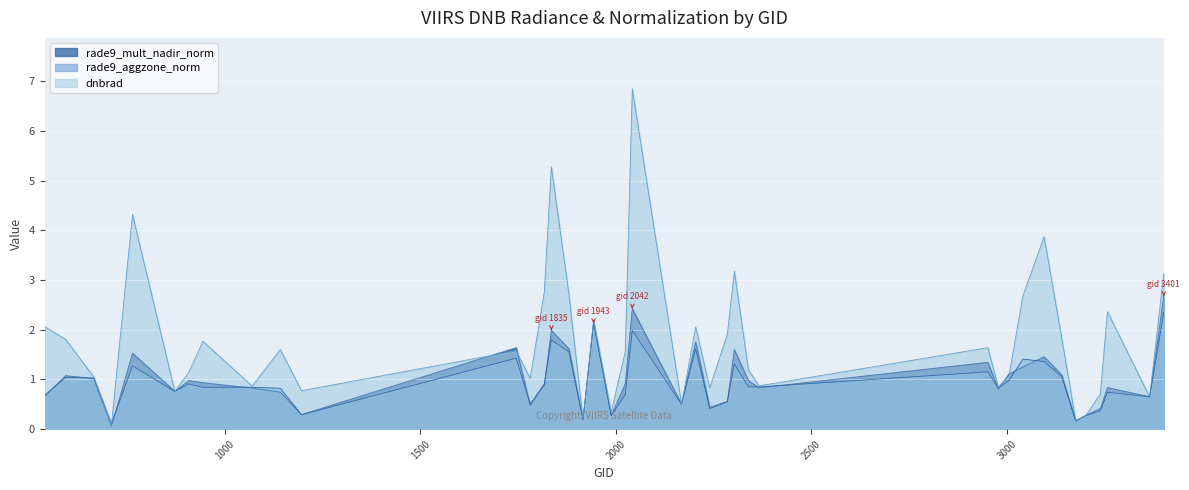

Is the value of dnbrad at 1070 greater than the value of rade9_mult_nadir_norm at 1835?

No